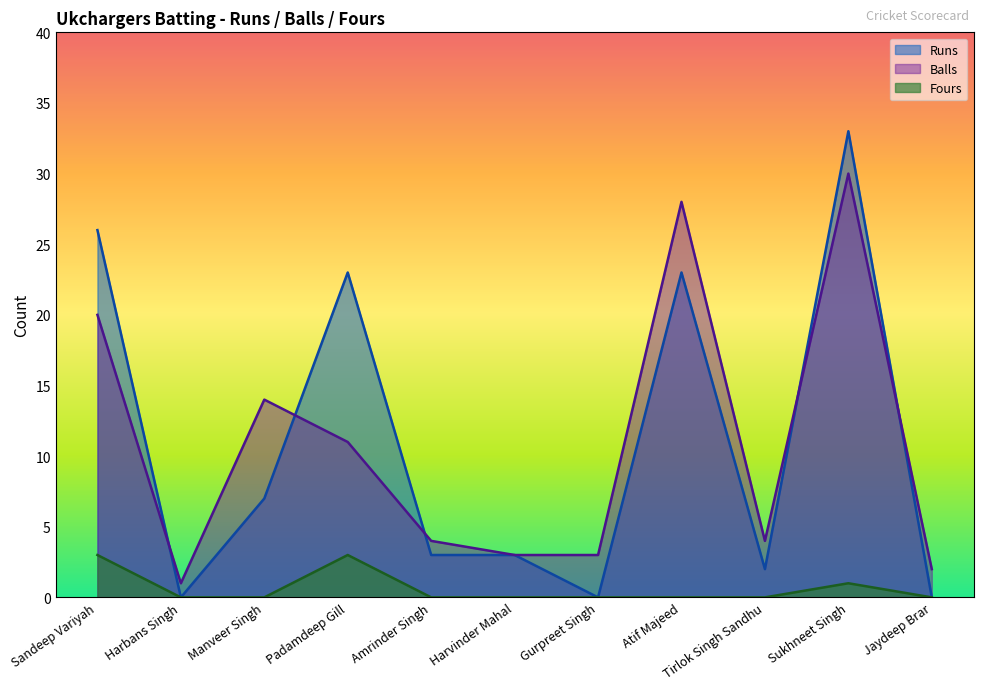

What is the spread (max minus min) of values at Jaydeep Brar?

2